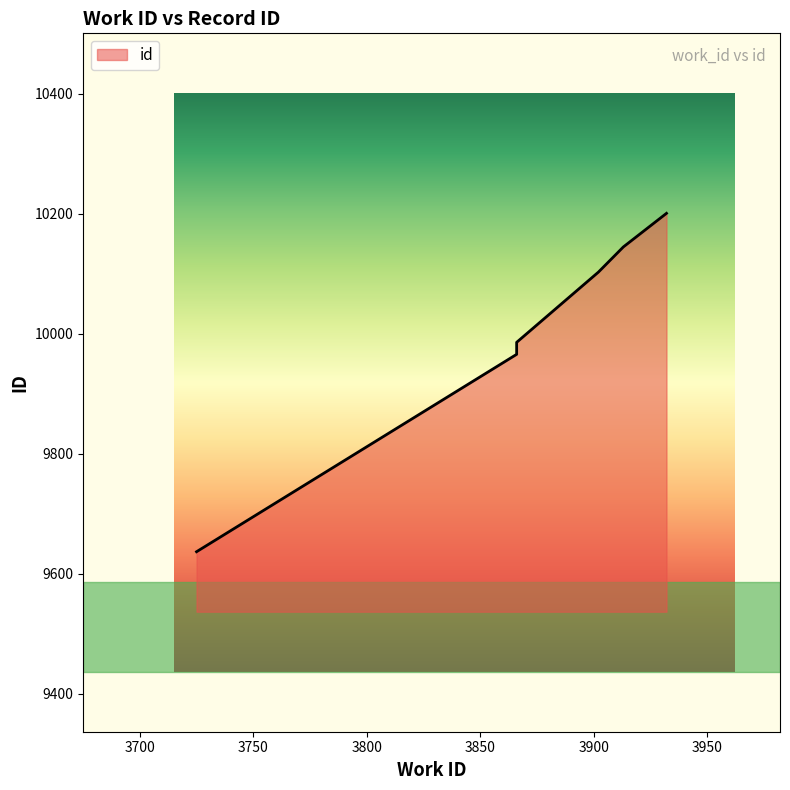

How many lines are shown in the chart?

1